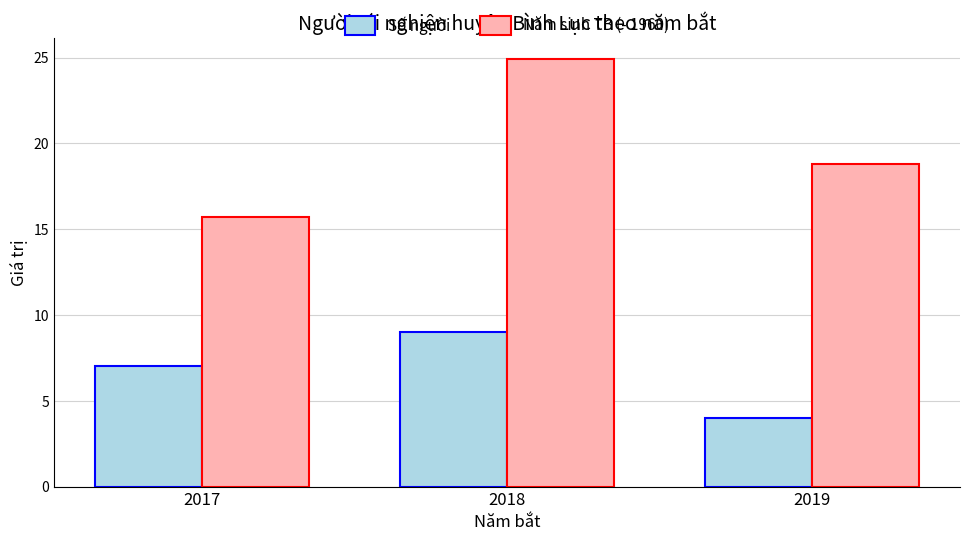

At how many categories does at least one series exceed 17?

2